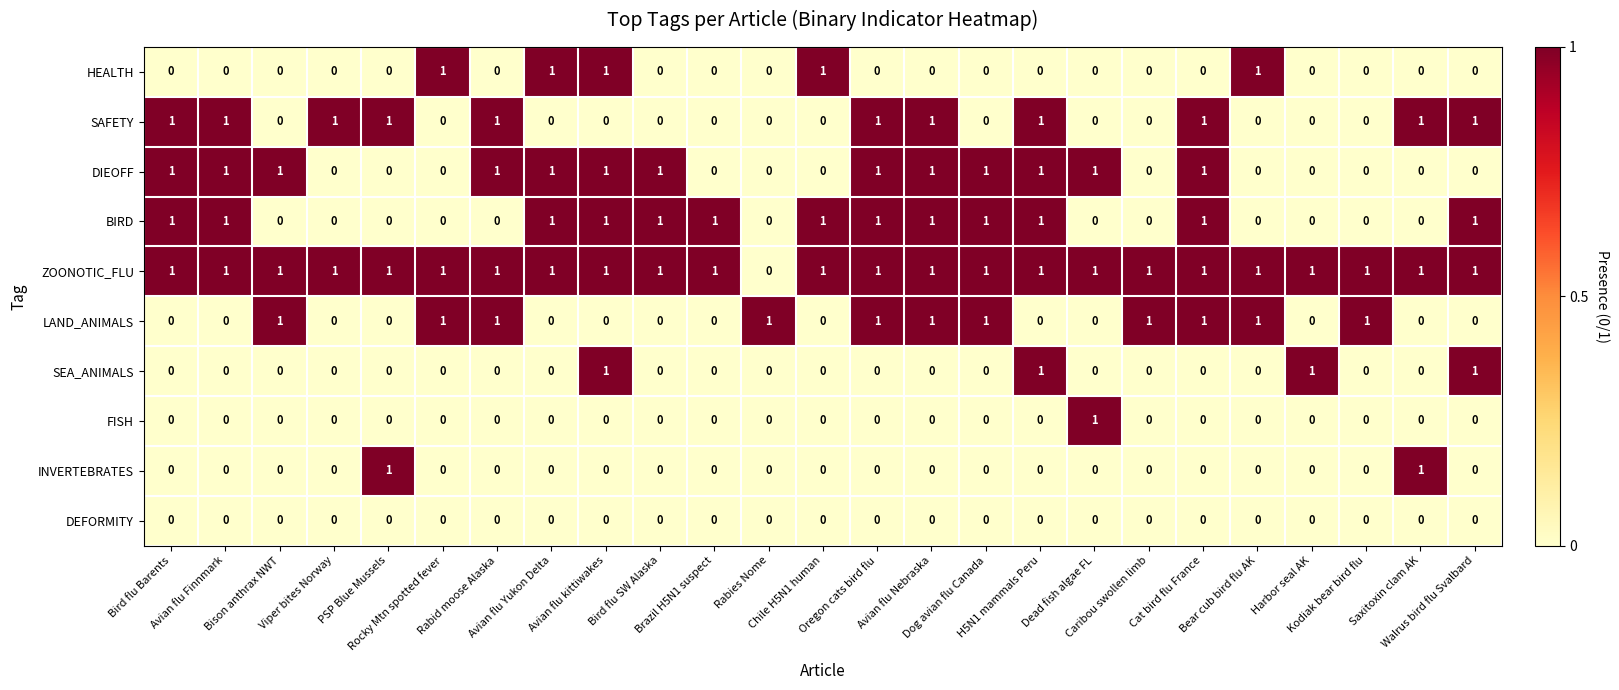

Which series has the largest total across all categories?

ZOONOTIC_FLU